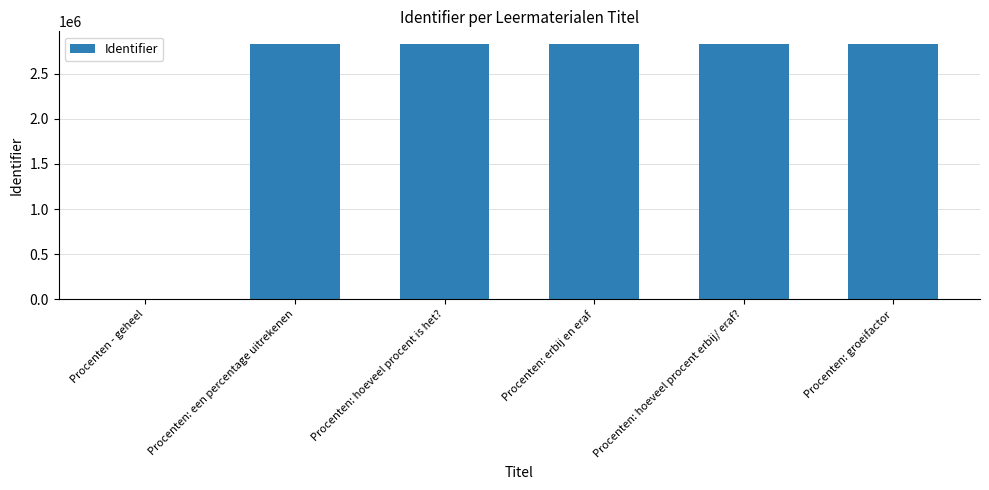

What is the ratio of the value at Procenten: een percentage uitrekenen to the value at Procenten: hoeveel procent erbij/ eraf??

1.0